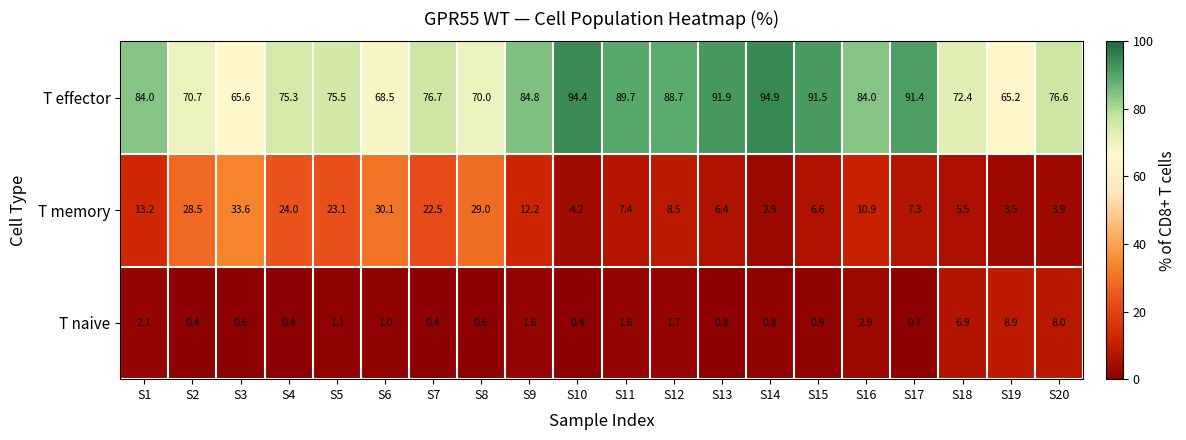

Which series changed the most between S16 and S18?

T effector